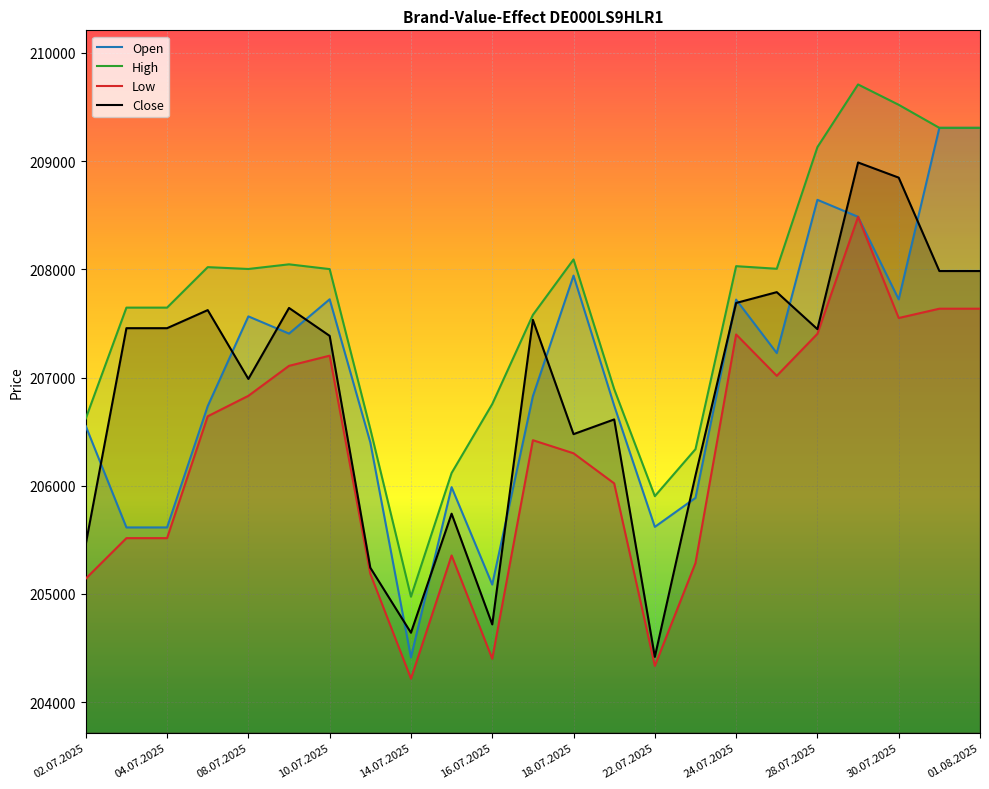

True or false: Open and High cross at least once.

False